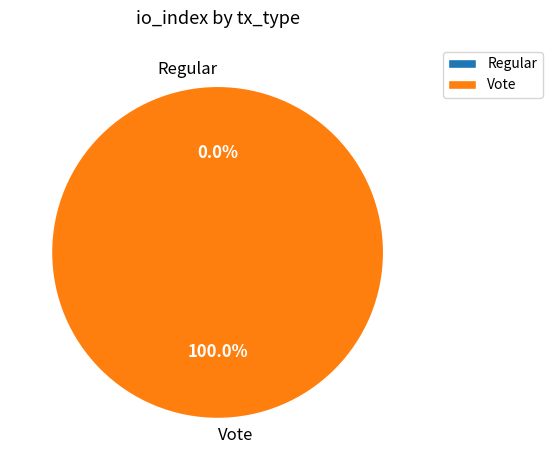

To the nearest percent, what is the difference between the Regular and Vote slice percentages?

100%